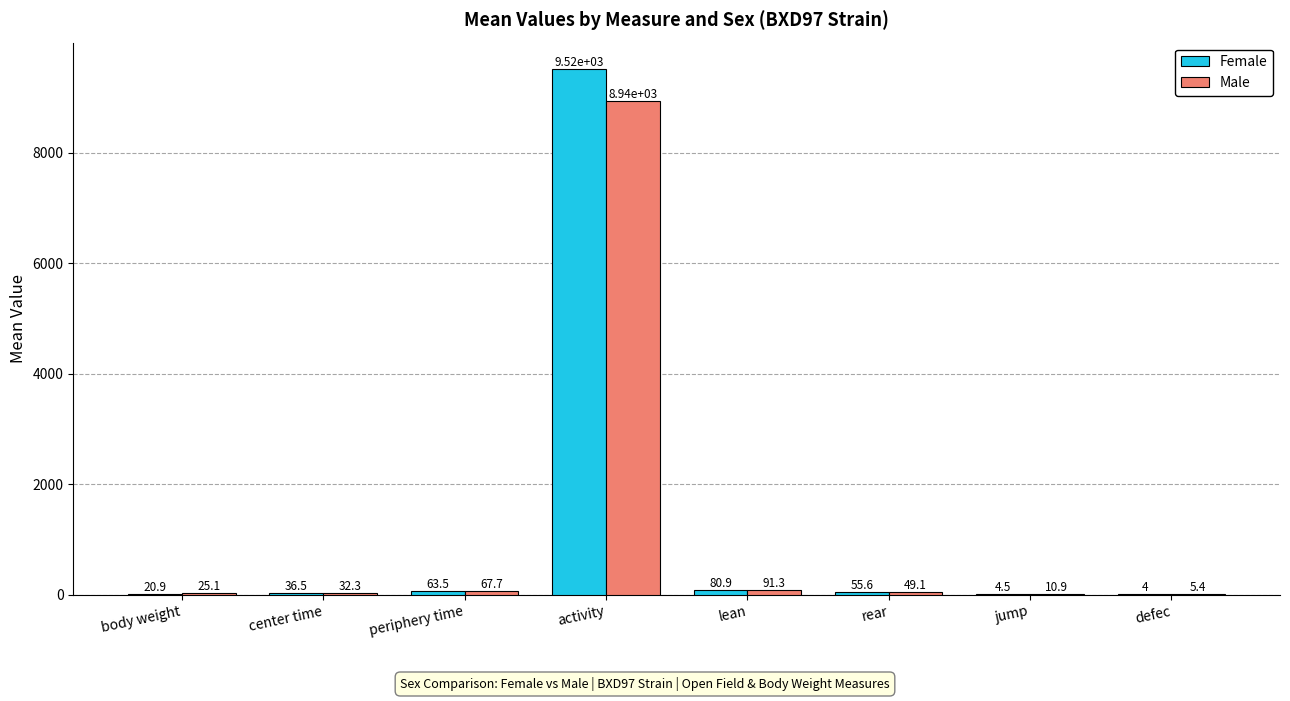

Which series has the largest range (max minus min)?

Female